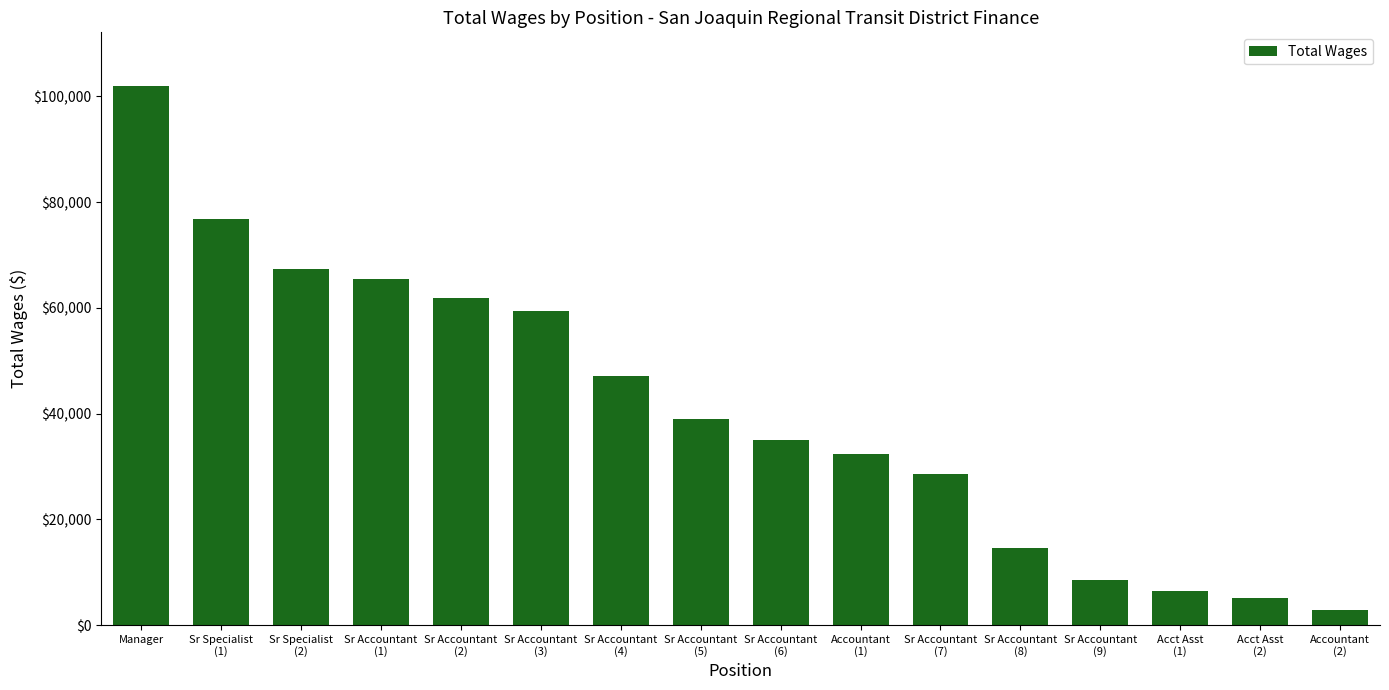

What is the difference between the maximum and minimum values?

99109